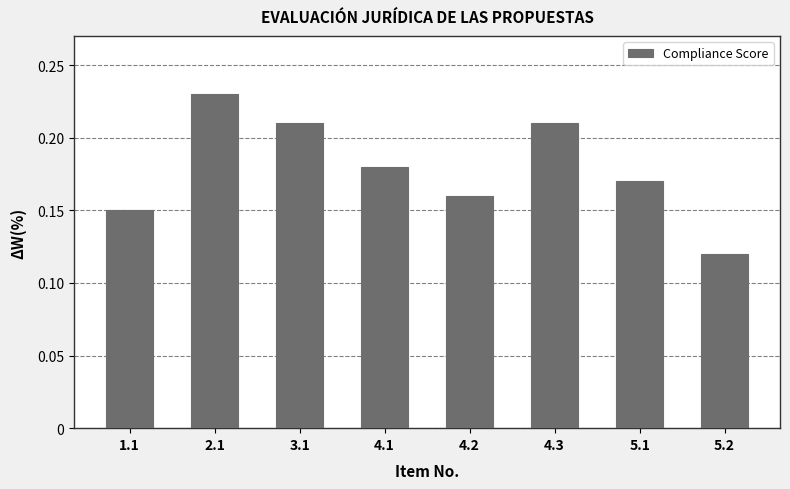

What is the label of the 7th bar from the right?

2.1